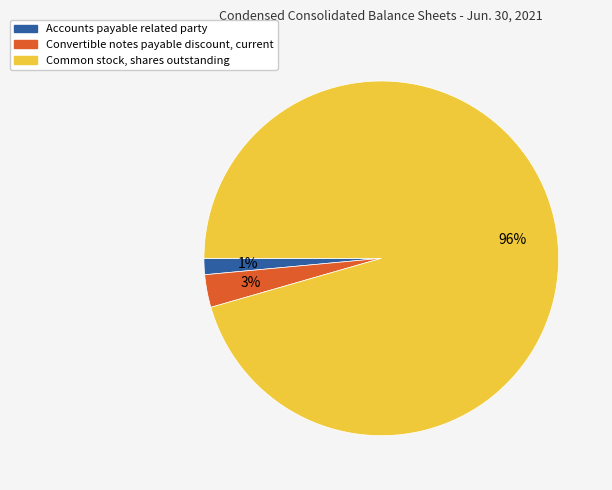

What percentage is the Accounts payable related party slice, to the nearest percent?

1%